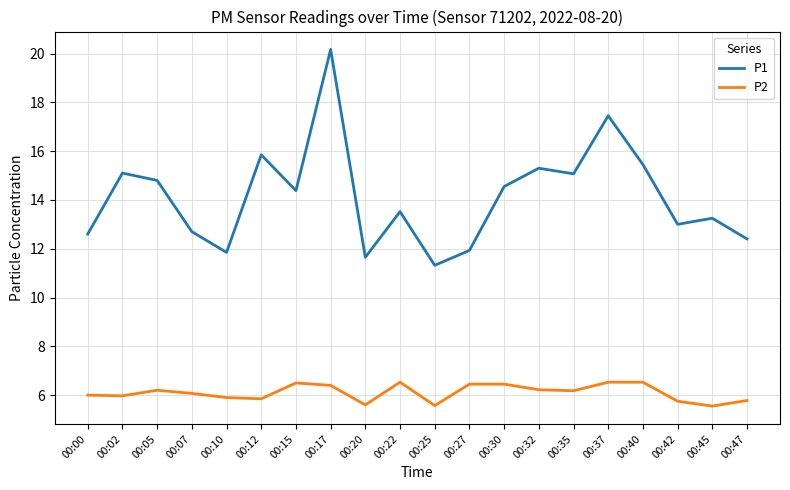

Does the chart have visible grid lines?

Yes